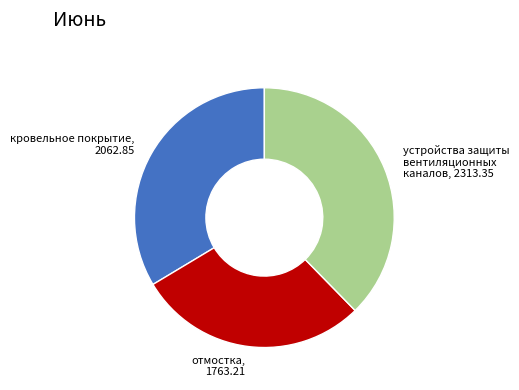

Is the sum of кровельное покрытие, 2062.85 and отмостка, 1763.21 greater than half?

Yes